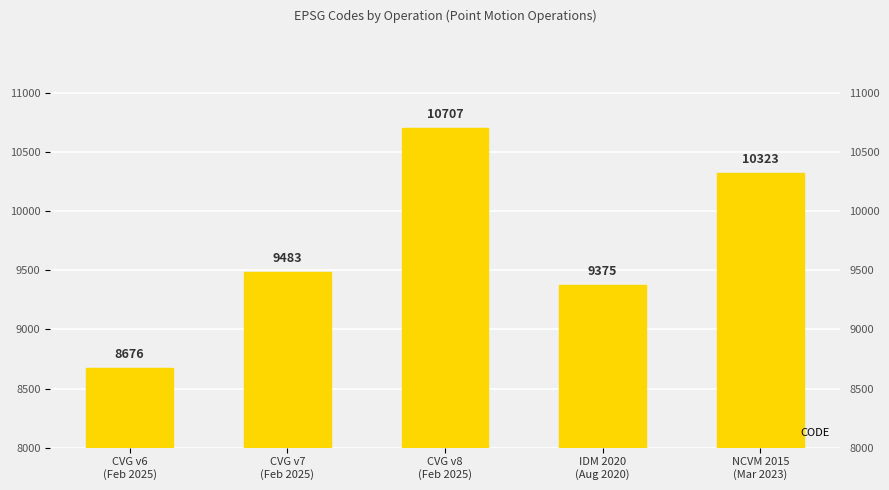

Rank the categories by value from highest to lowest.

CVG v8
(Feb 2025), NCVM 2015
(Mar 2023), CVG v7
(Feb 2025), IDM 2020
(Aug 2020), CVG v6
(Feb 2025)